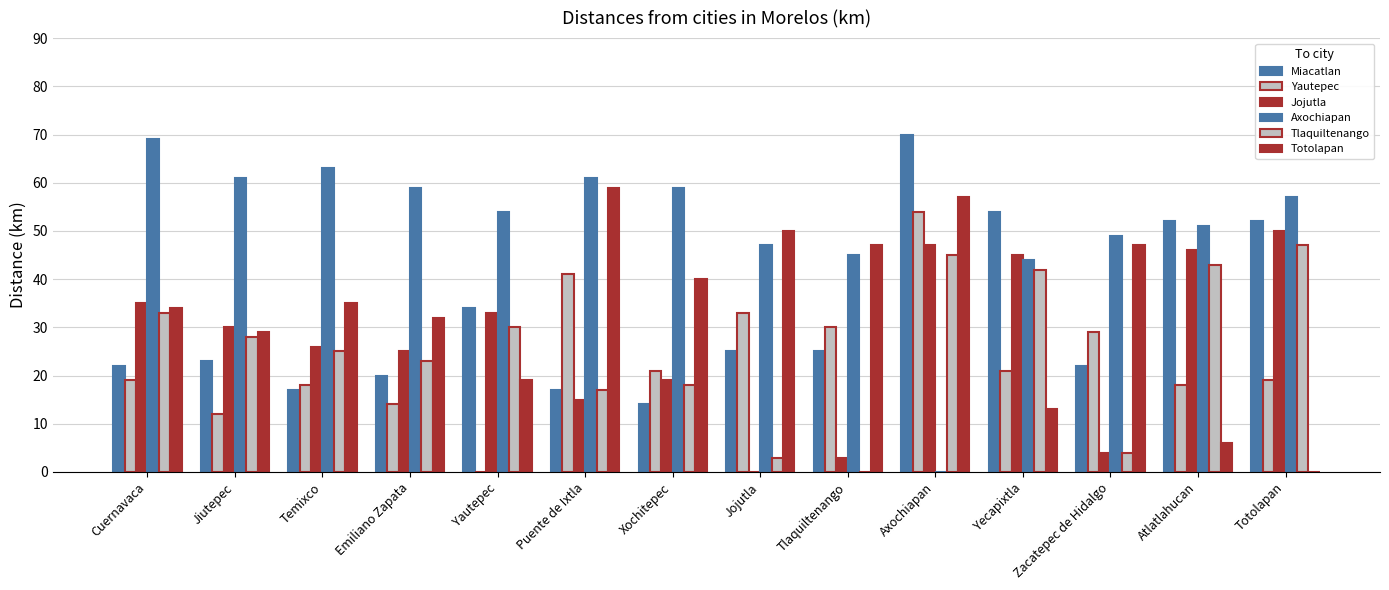

What is the label of the 12th bar from the right?

Temixco